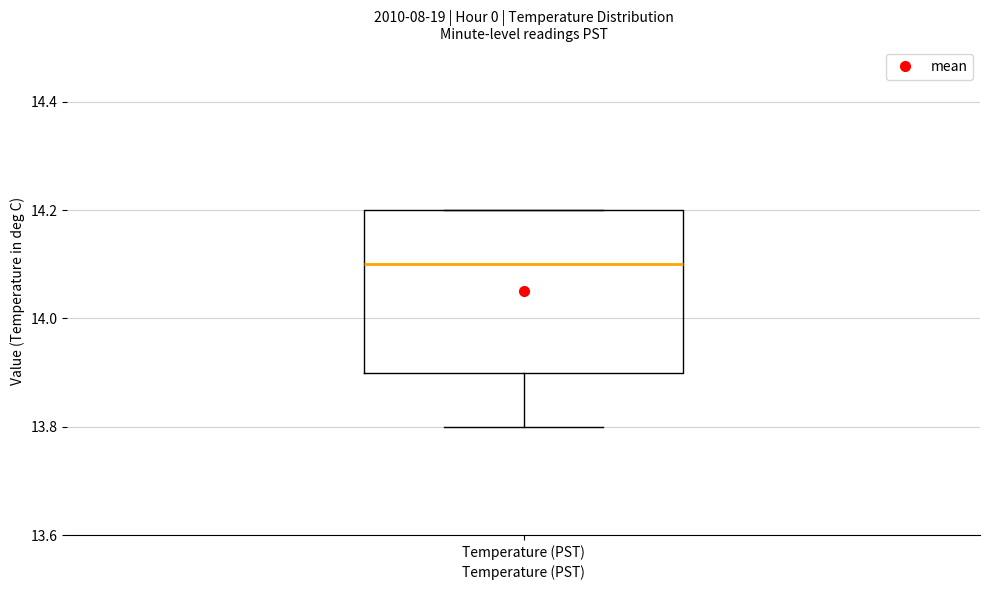

Transcribe this box plot: give where the median line is, the range the box spans, and where the two whiskers end, as read against the y-axis. The values are not printed on the chart, so give them approximately, as read against the axis.

median 14.1, box 13.9 to 14.2, whiskers 13.8 to 14.2